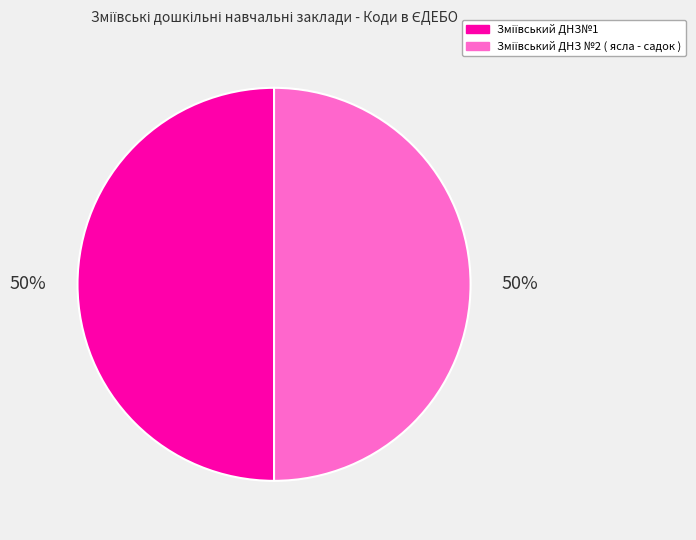

To the nearest percent, what is the average slice percentage?

50%